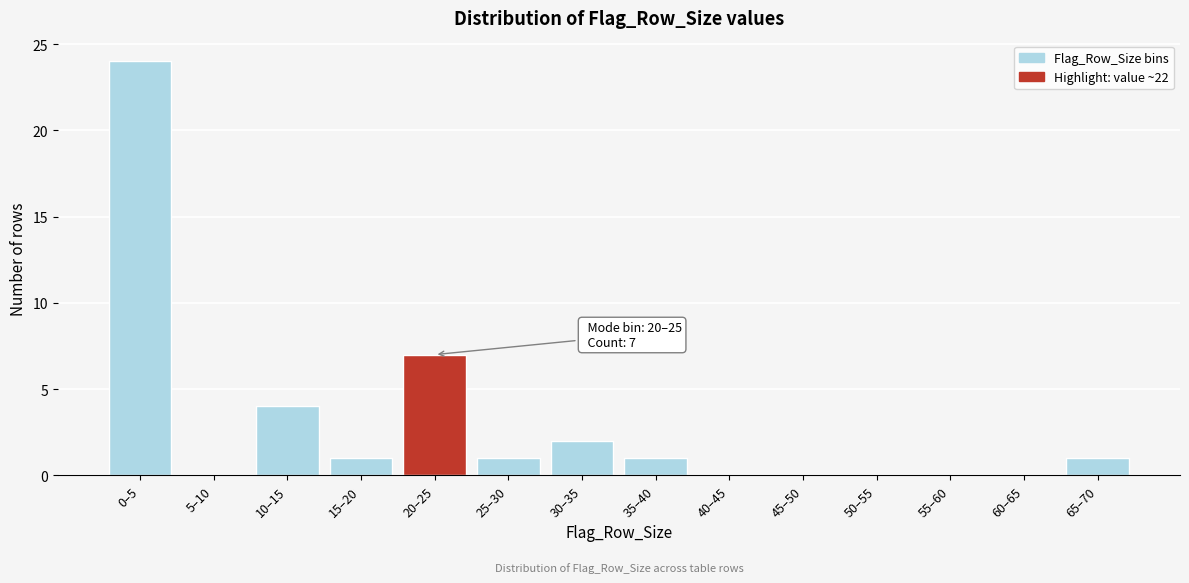

Reading left to right, transcribe all the data shown in this chart.

0–5=24	5–10=0	10–15=4	15–20=1	20–25=7	25–30=1	30–35=2	35–40=1	40–45=0	45–50=0	50–55=0	55–60=0	60–65=0	65–70=1